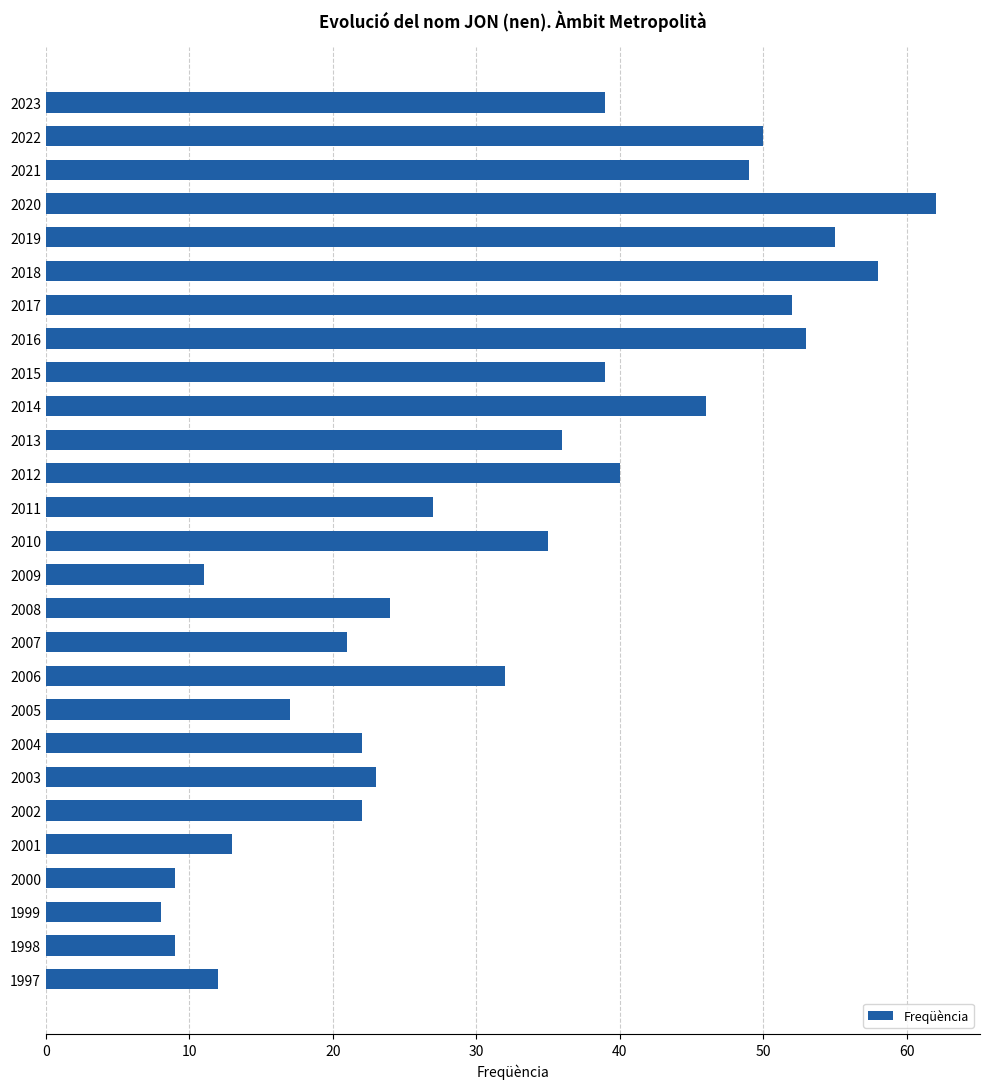

Reading top to bottom, transcribe all the data shown in this chart.

2023=39	2022=50	2021=49	2020=62	2019=55	2018=58	2017=52	2016=53	2015=39	2014=46	2013=36	2012=40	2011=27	2010=35	2009=11	2008=24	2007=21	2006=32	2005=17	2004=22	2003=23	2002=22	2001=13	2000=9	1999=8	1998=9	1997=12